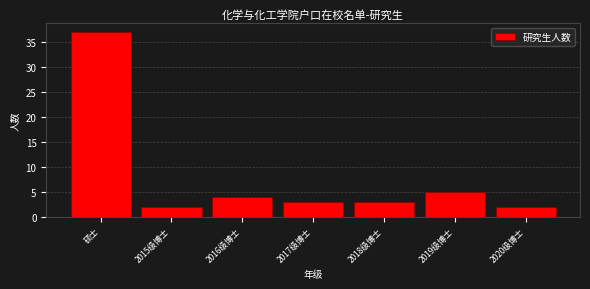

Reading left to right, list all the values displayed in this chart.

硕士=37	2015级博士=2	2016级博士=4	2017级博士=3	2018级博士=3	2019级博士=5	2020级博士=2